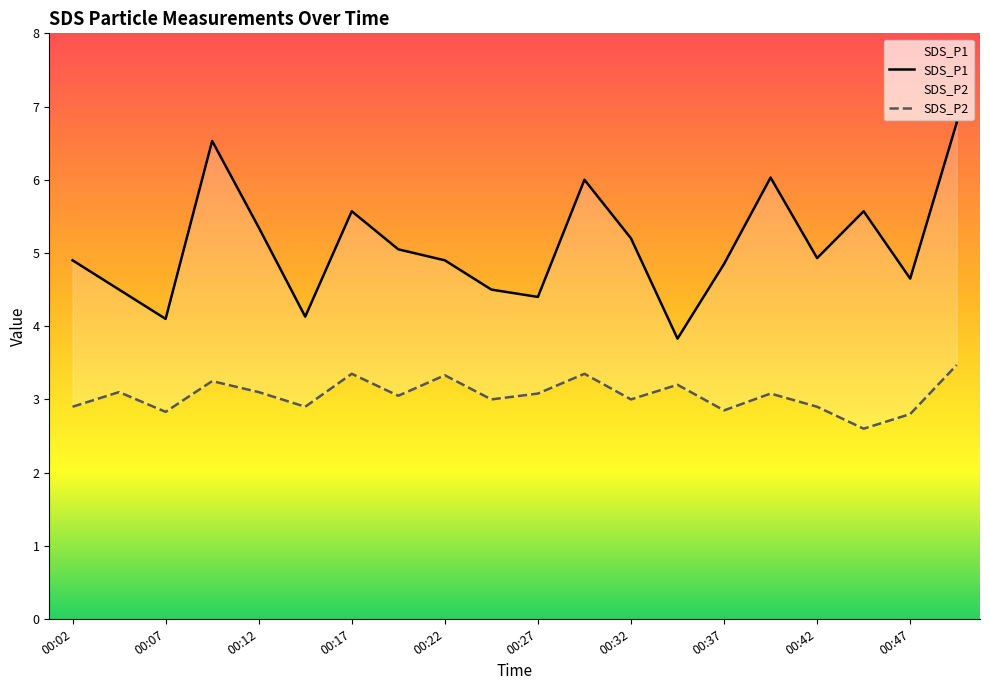

What is the minimum value for SDS_P1?

3.8